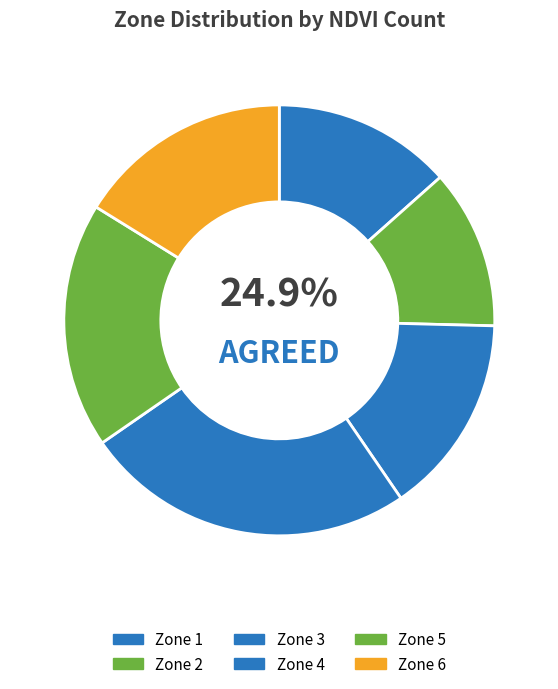

Does Zone 5 account for over 50% of the chart?

No